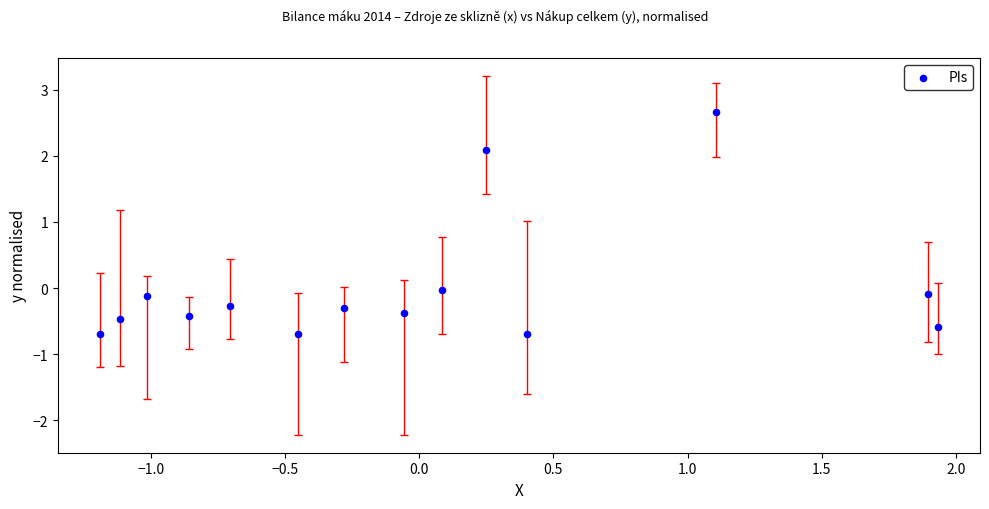

What is the range of X values (max minus min)?

3.1